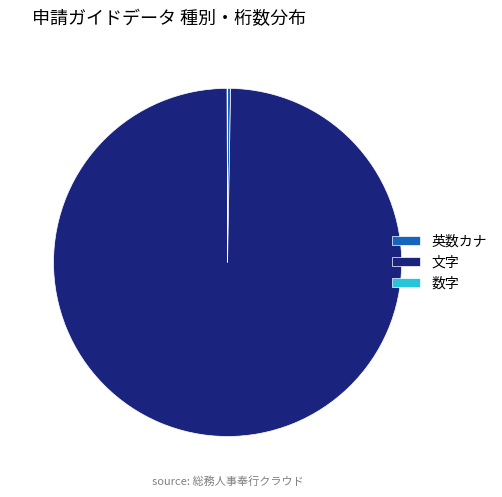

Which has a higher value, 文字 or 英数カナ?

文字